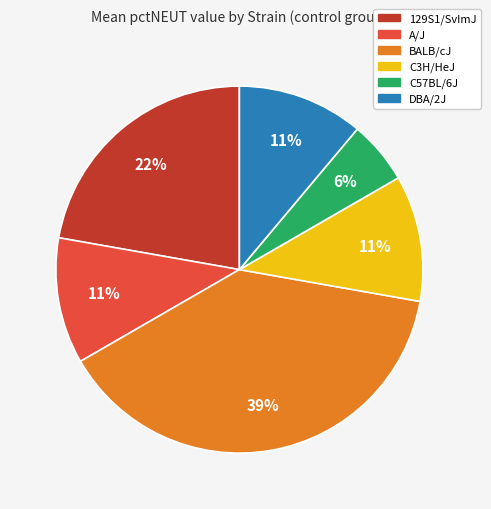

Is there any slice that represents more than half of the pie?

No